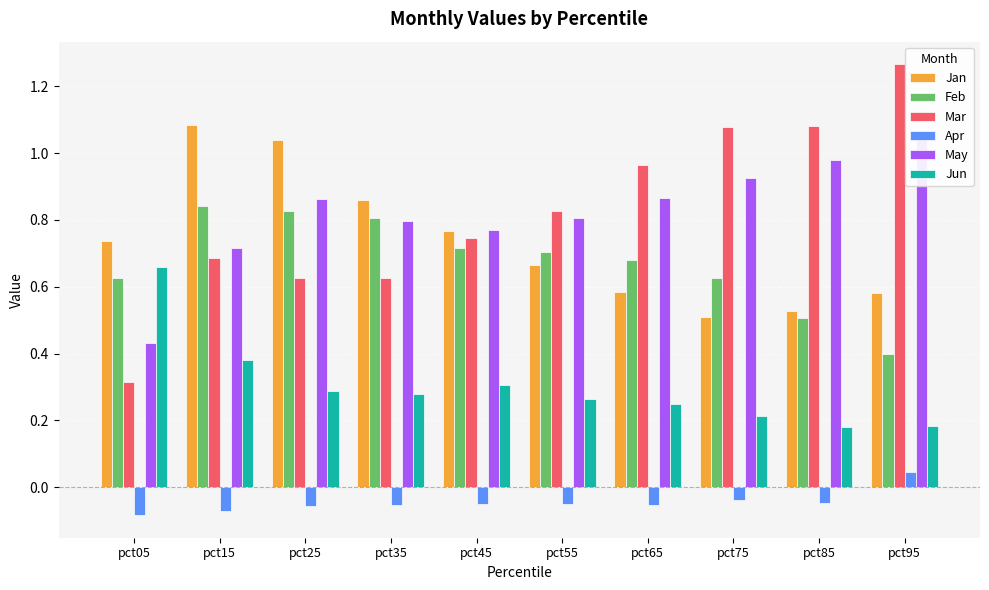

Is it true that Jan equals 0.5 at pct75?

True